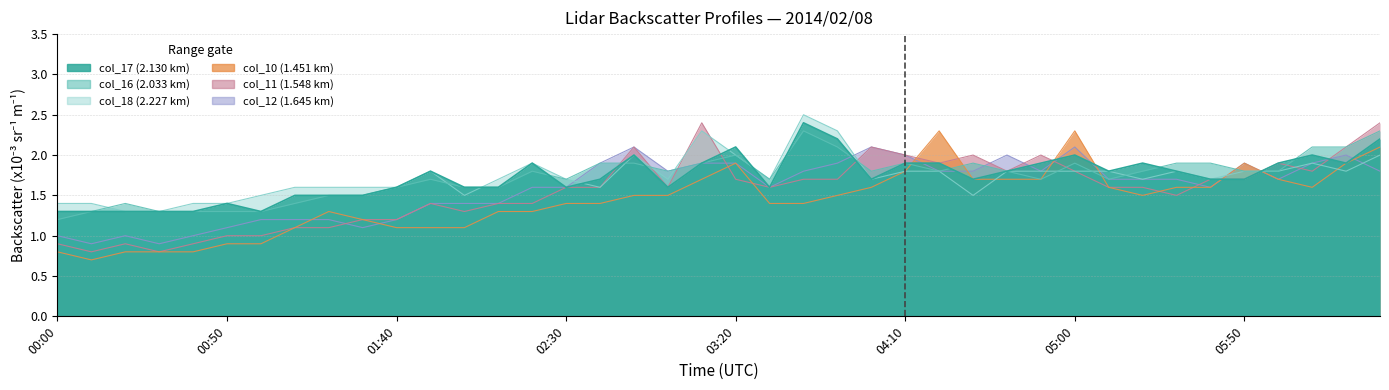

What is the difference between the maximum and minimum values in the col_11 series?

1.6